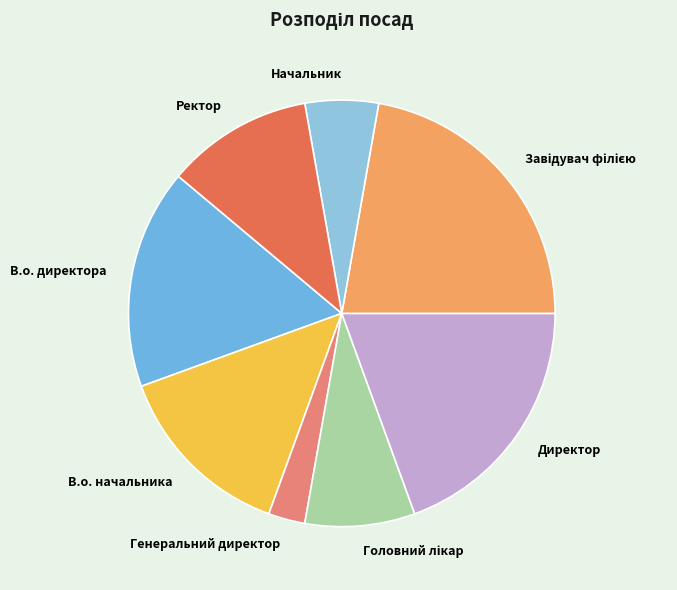

What is the smallest slice in the pie chart?

Генеральний директор